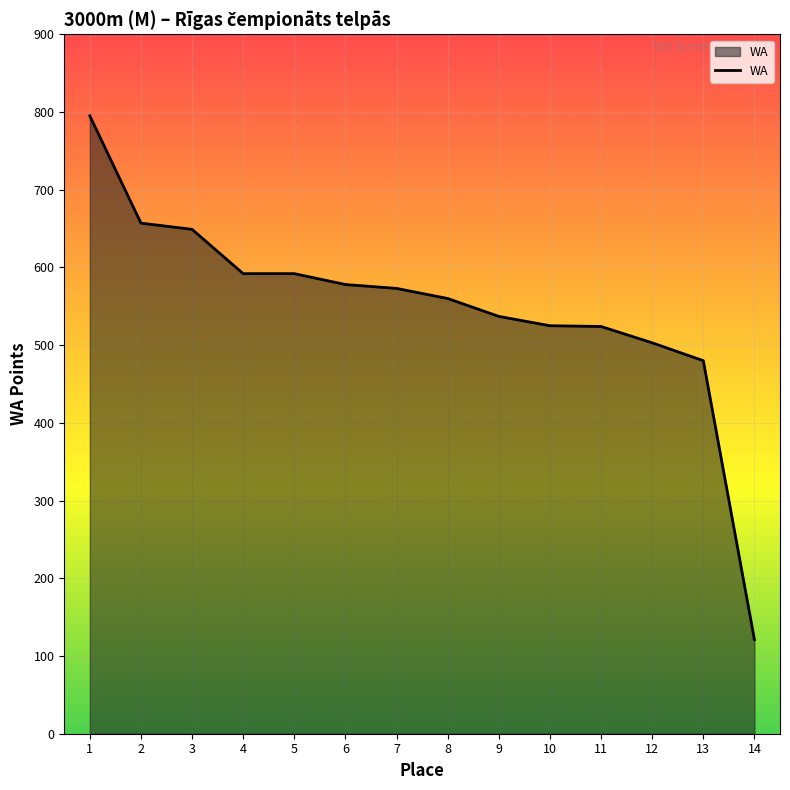

Between 11 and 4, which is larger?

4